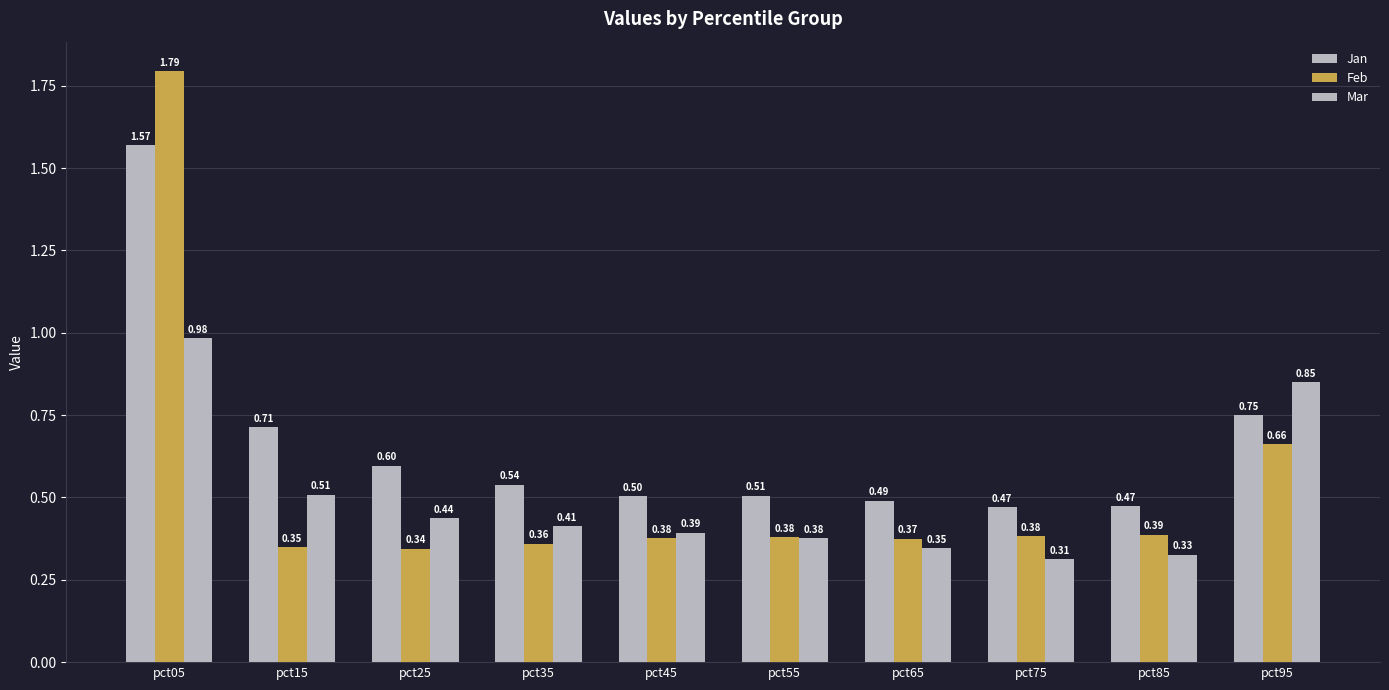

What is the sum of all Feb values?

5.4